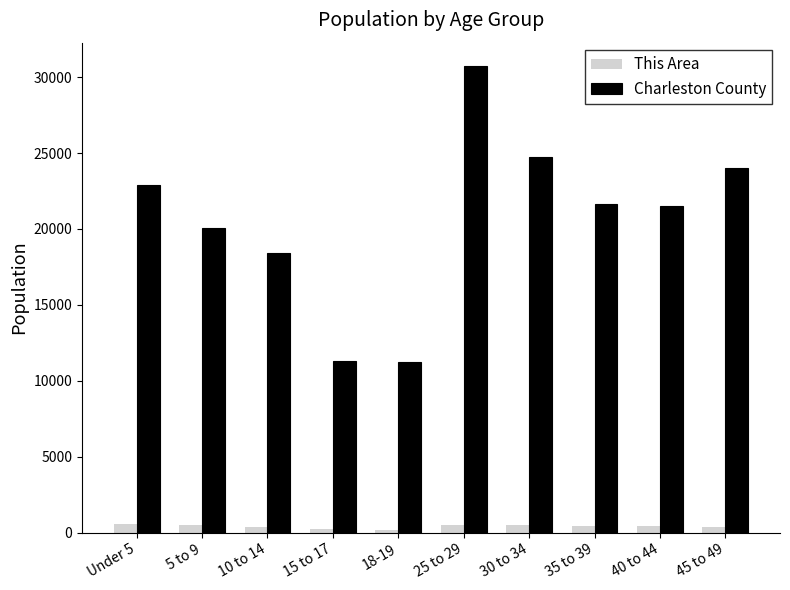

At which label does Charleston County reach its peak?

25 to 29